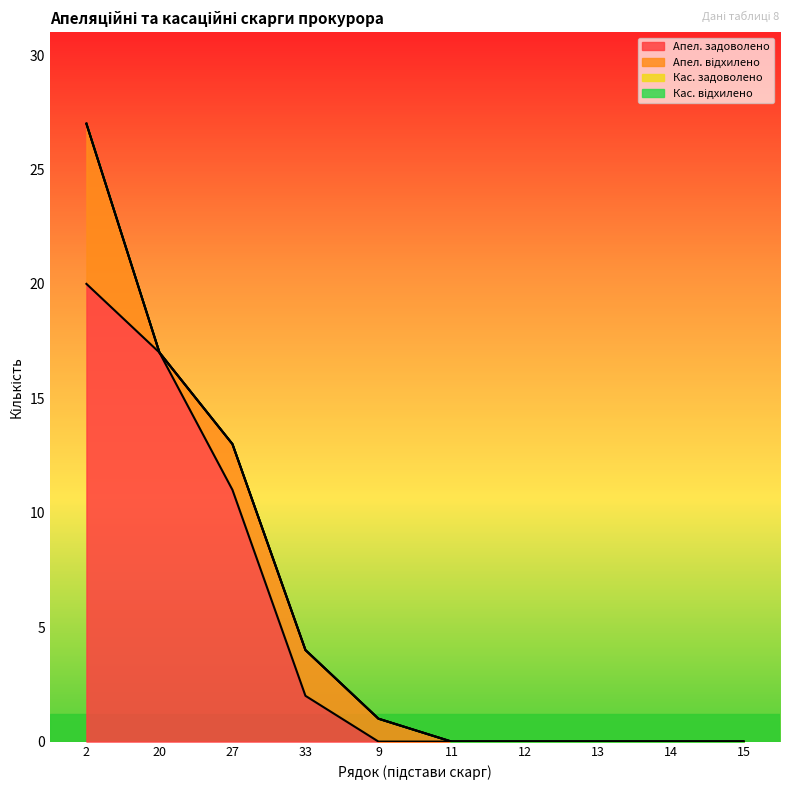

Which label corresponds to the smallest value in the chart?

9